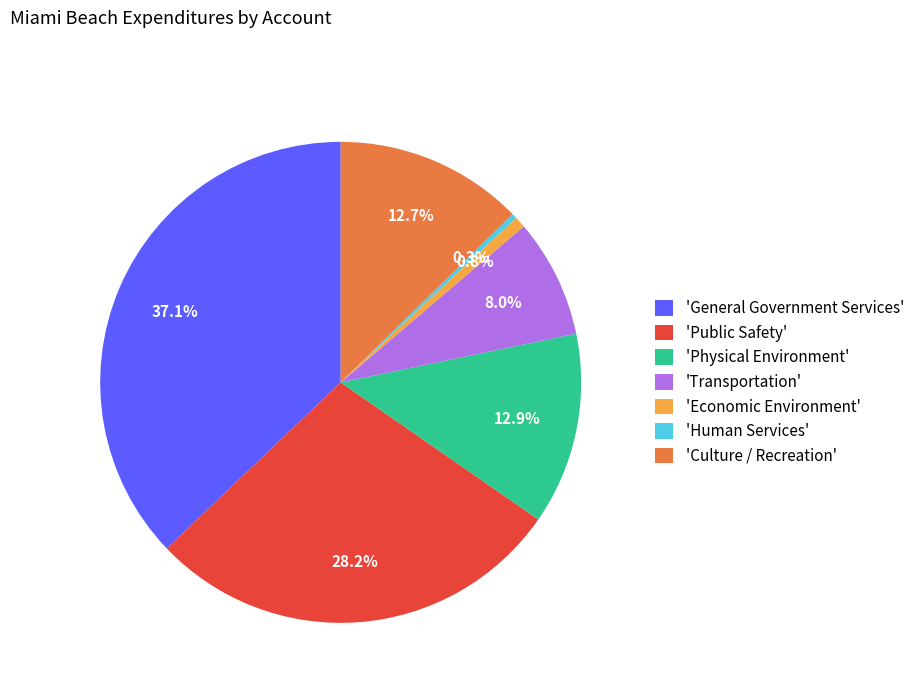

Combined, do 'Culture / Recreation' and 'Transportation' account for over 50%?

No